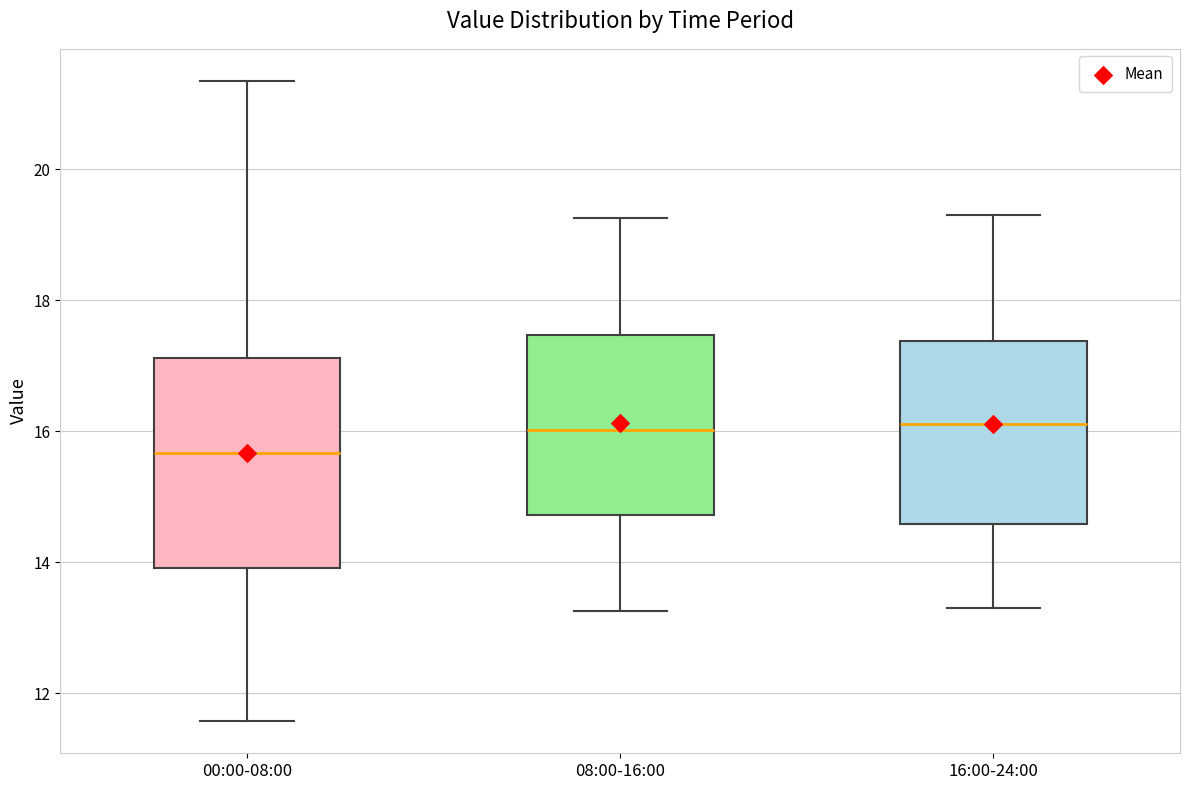

Reading left to right, read every box against the y-axis: the position of its median line, the range the box covers, and the ends of its whiskers. The values are not printed on the chart, so give them approximately, as read against the axis.

00:00-08:00: median 15.6, box 14.0 to 17.2, whiskers 11.6 to 21.4
08:00-16:00: median 16.0, box 14.8 to 17.4, whiskers 13.2 to 19.2
16:00-24:00: median 16.2, box 14.6 to 17.4, whiskers 13.4 to 19.4